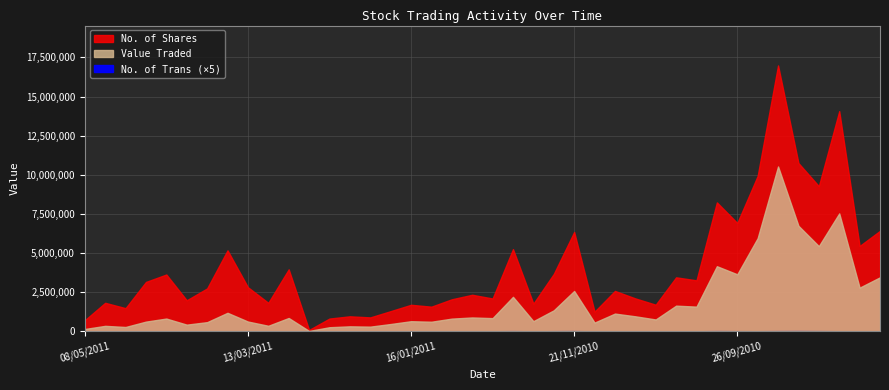

What is the difference between the maximum and minimum values in the Value Traded series?

10509381